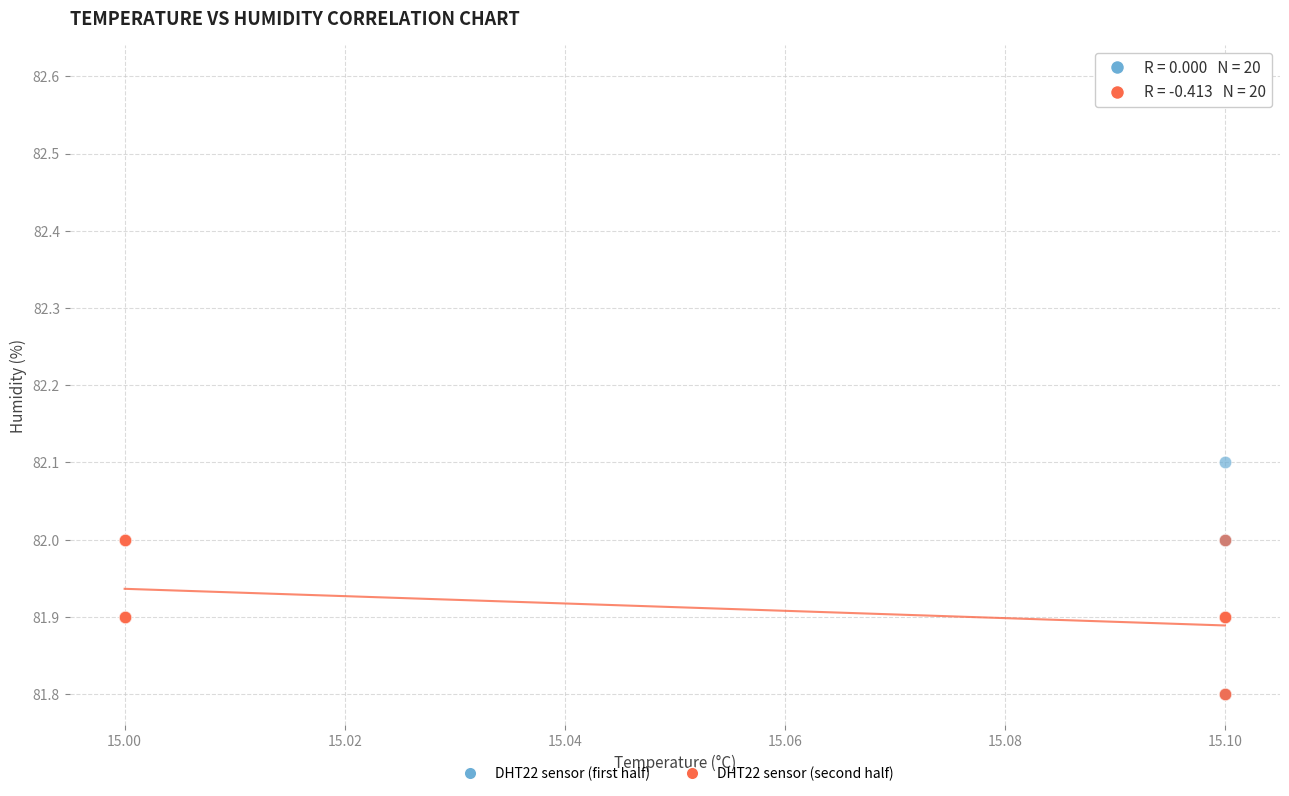

Which series contains the highest Y value?

DHT22 sensor (first half)